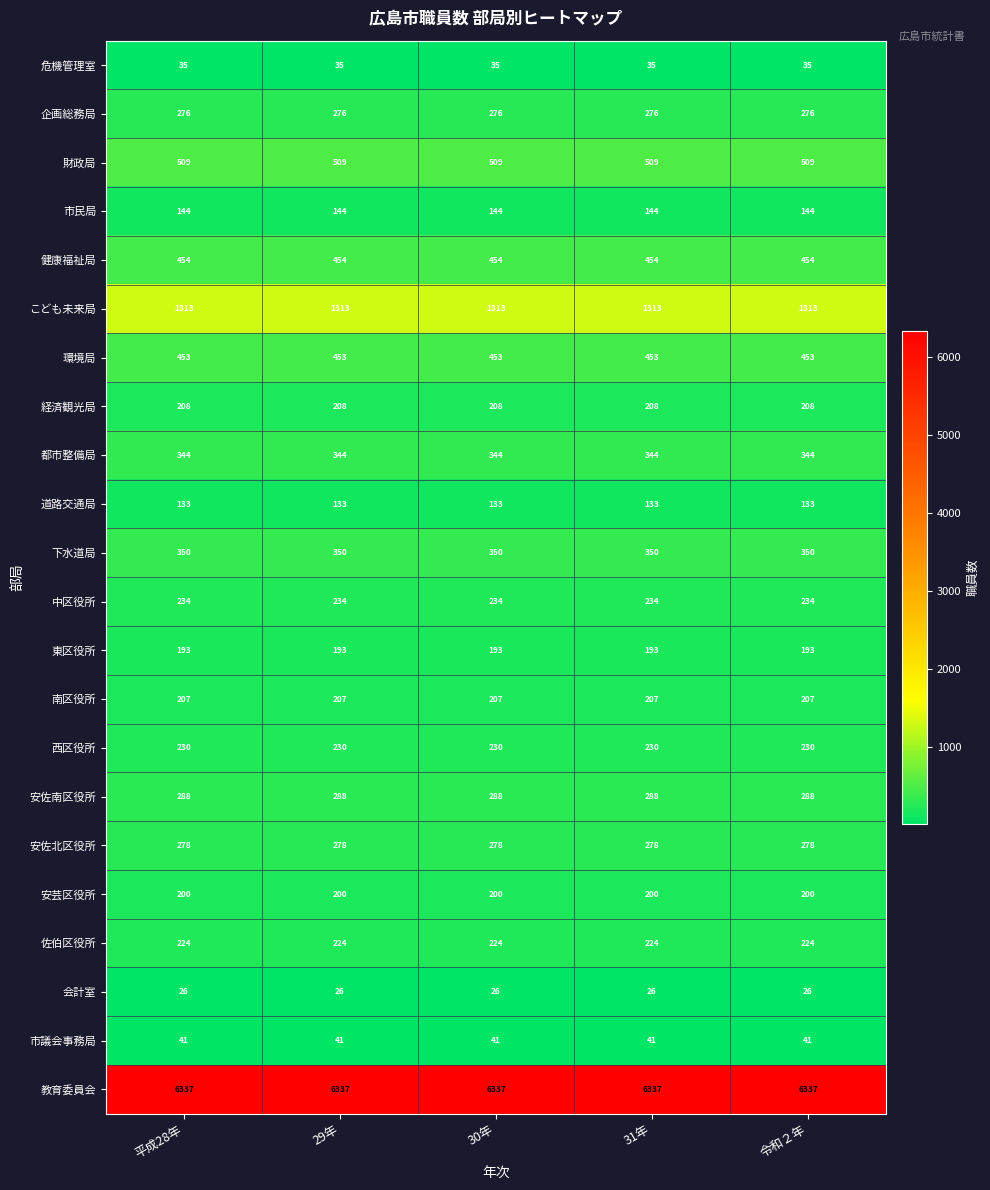

What is the spread (max minus min) of values at 31年?

6311